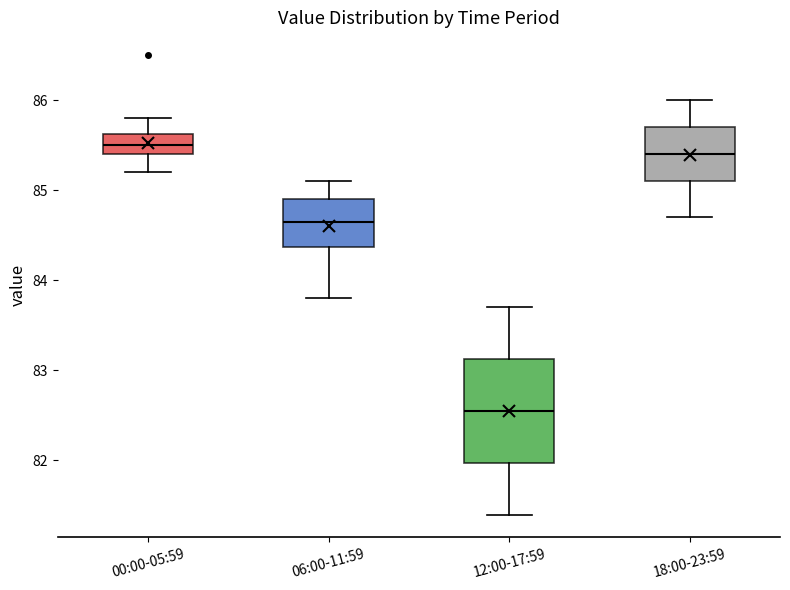

Comparing the boxes themselves (not the whiskers), which one is the tallest?

12:00-17:59